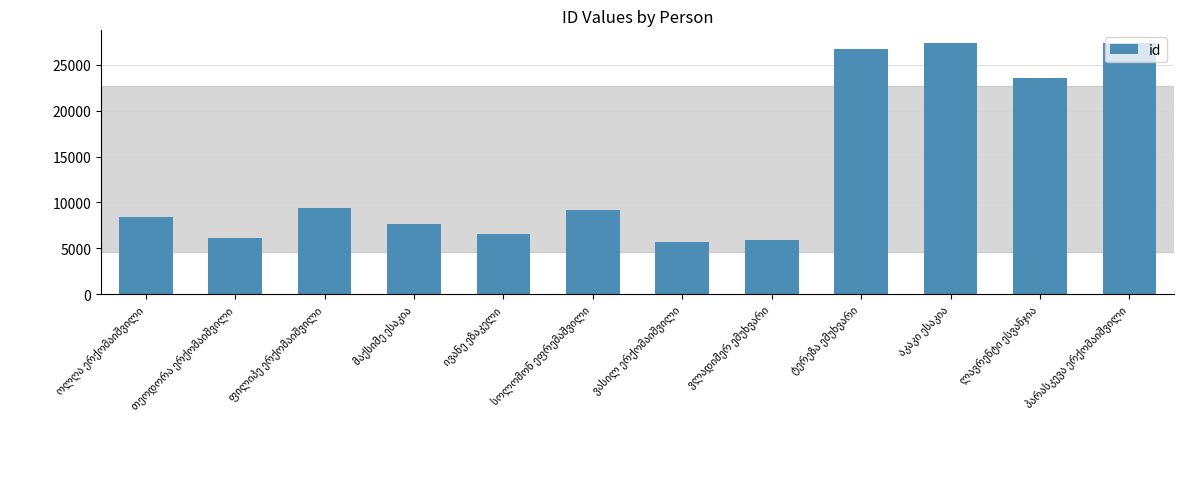

How many data points are less than 9126?

6